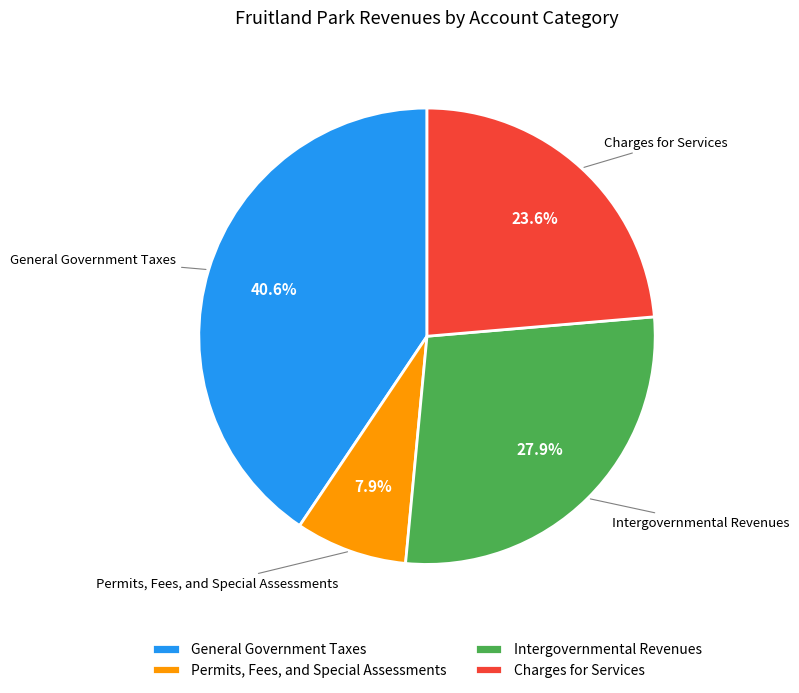

Which slice is the largest?

General Government Taxes